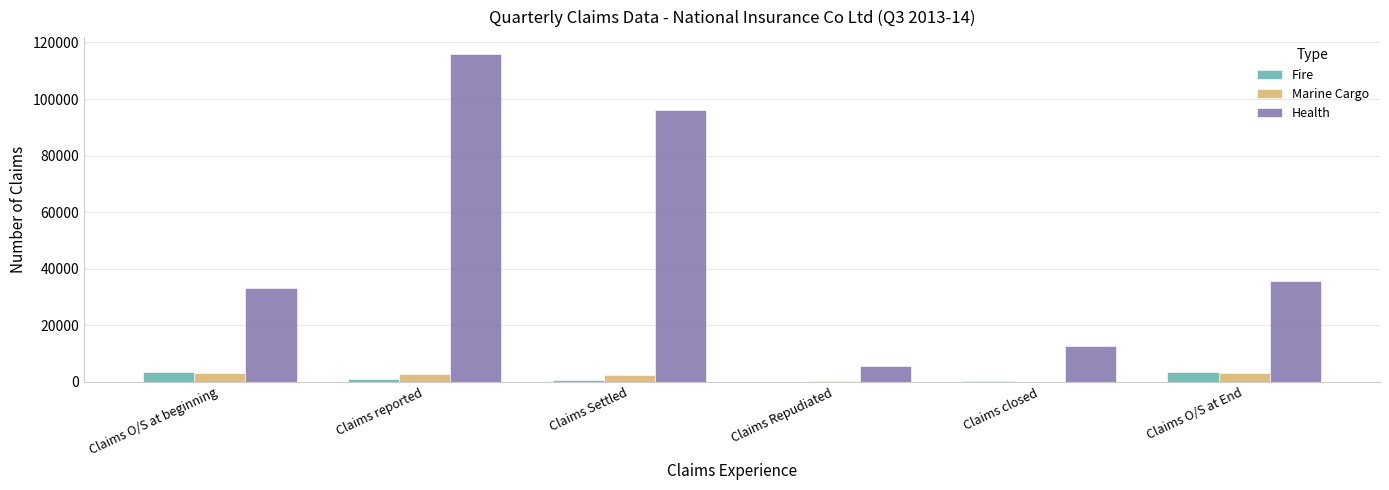

What is the highest value of the Fire series?

3690